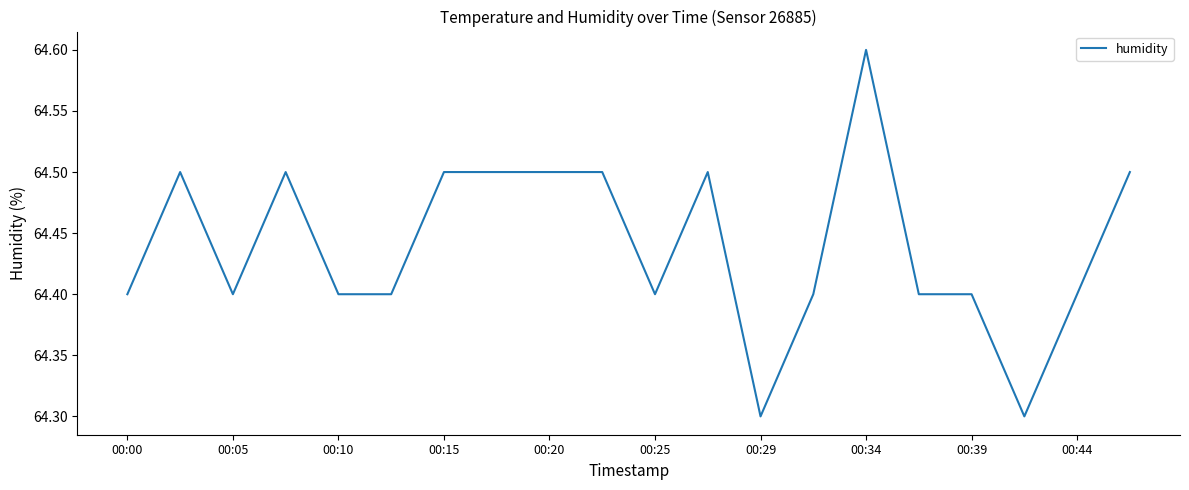

Count the values in the range 64 to 65.

20